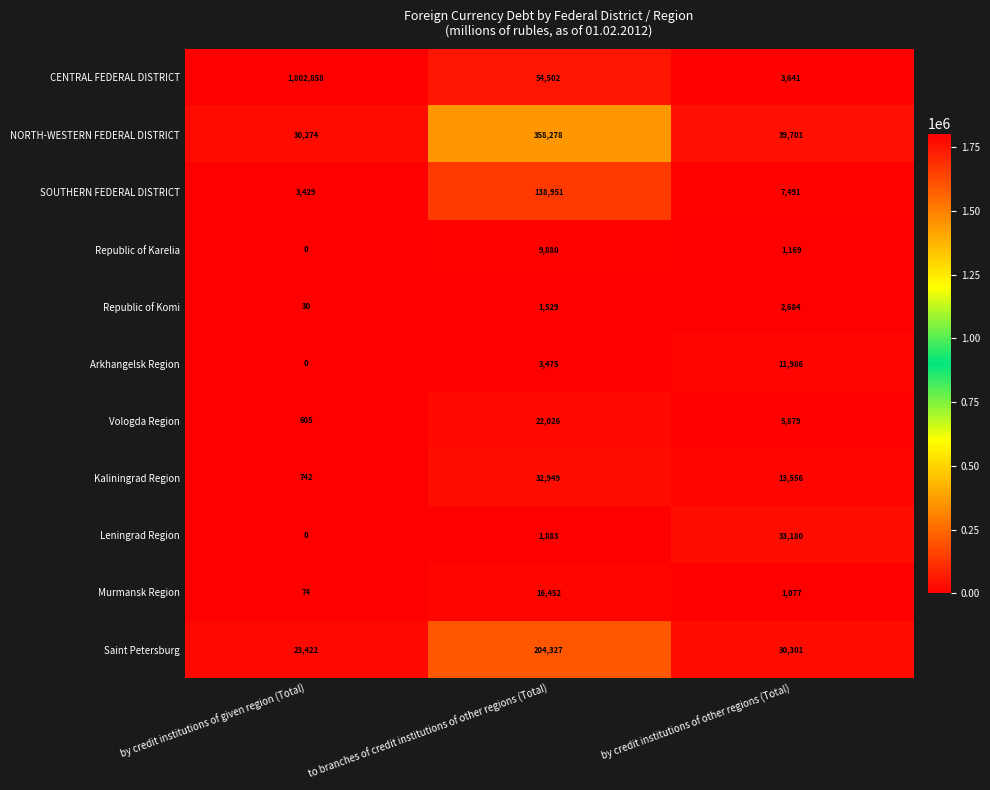

How many series are shown in this chart?

11